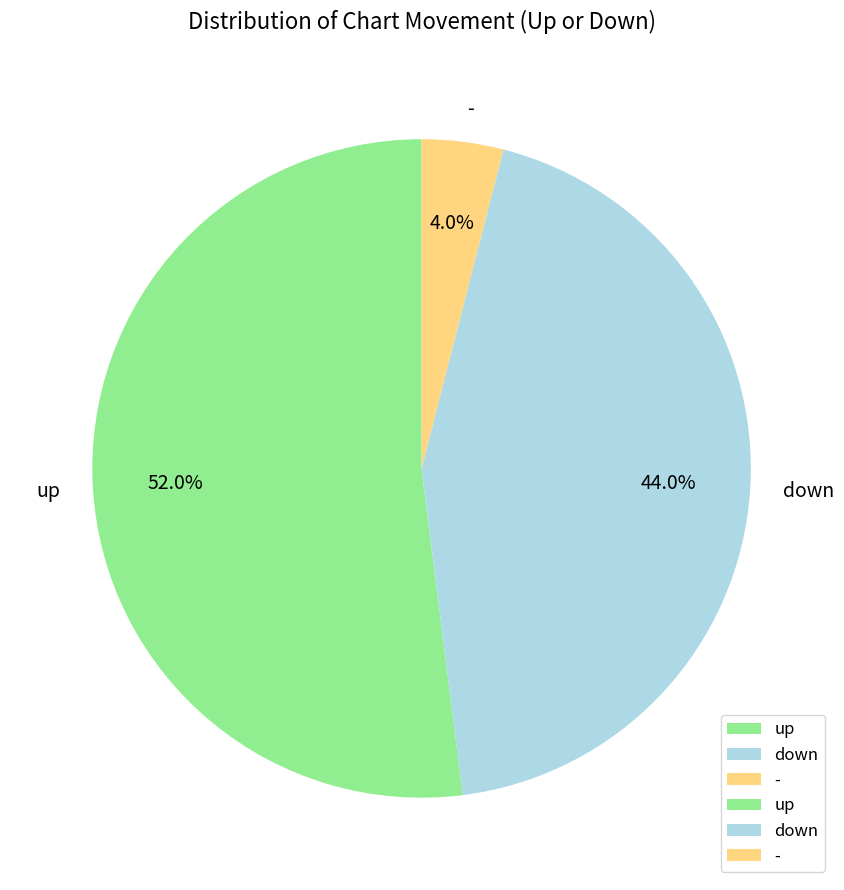

Which slice is the largest?

up